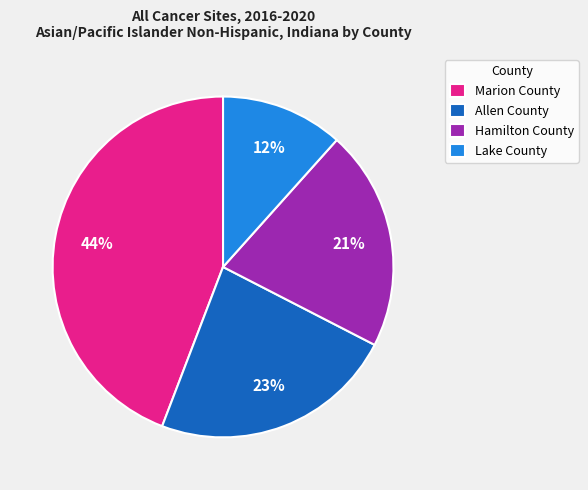

How many segments does this pie chart have?

4